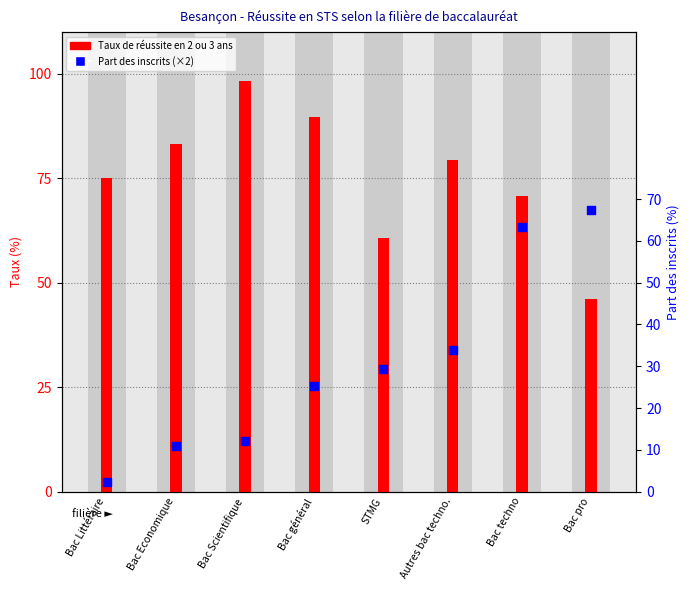

At how many categories does at least one series exceed 91?

1